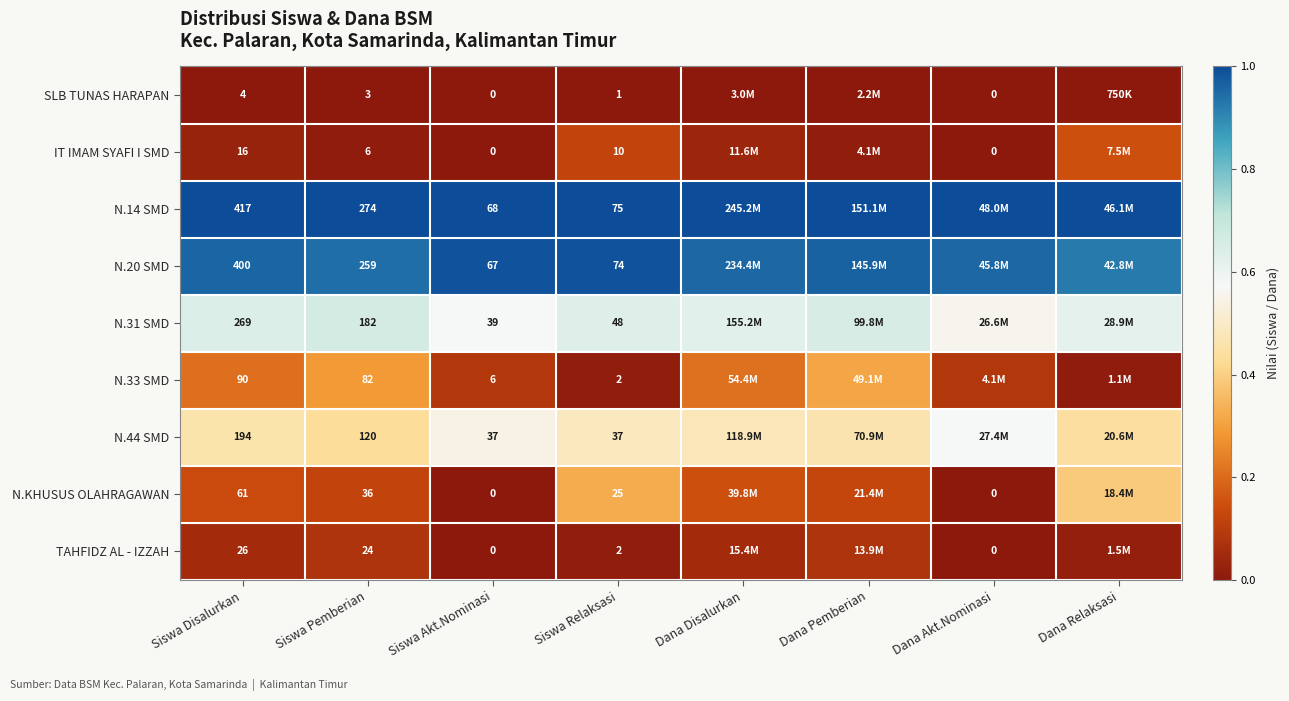

Between Dana Relaksasi and Dana Akt.Nominasi, which is larger?

Dana Relaksasi